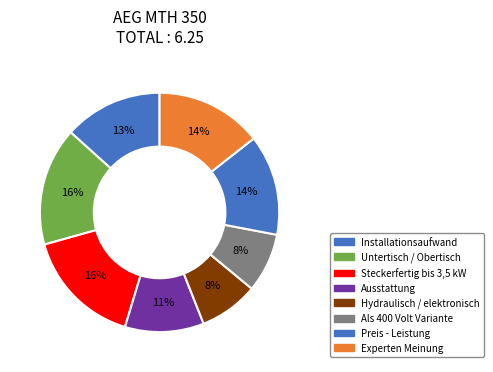

Count the number of slices in the pie.

8